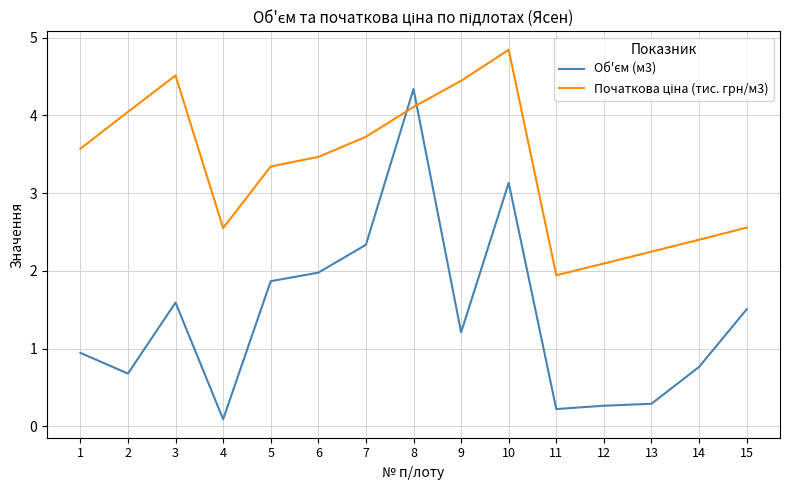

What is the spread (max minus min) of values at 6?

1.5